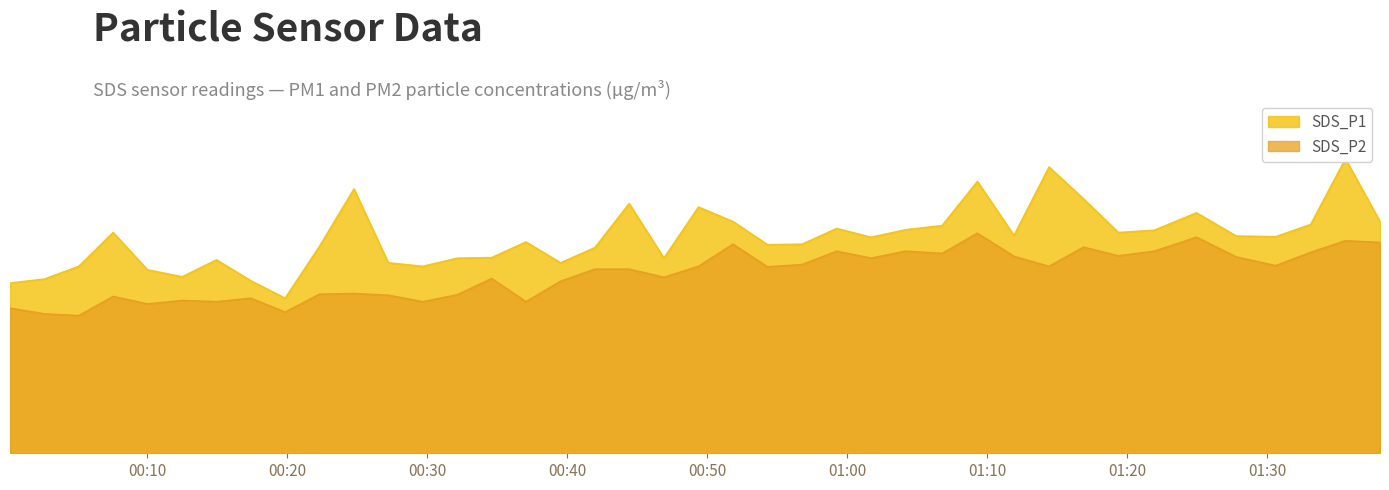

In SDS_P1, how many points are higher than both neighbors (excluding endpoints)?

11